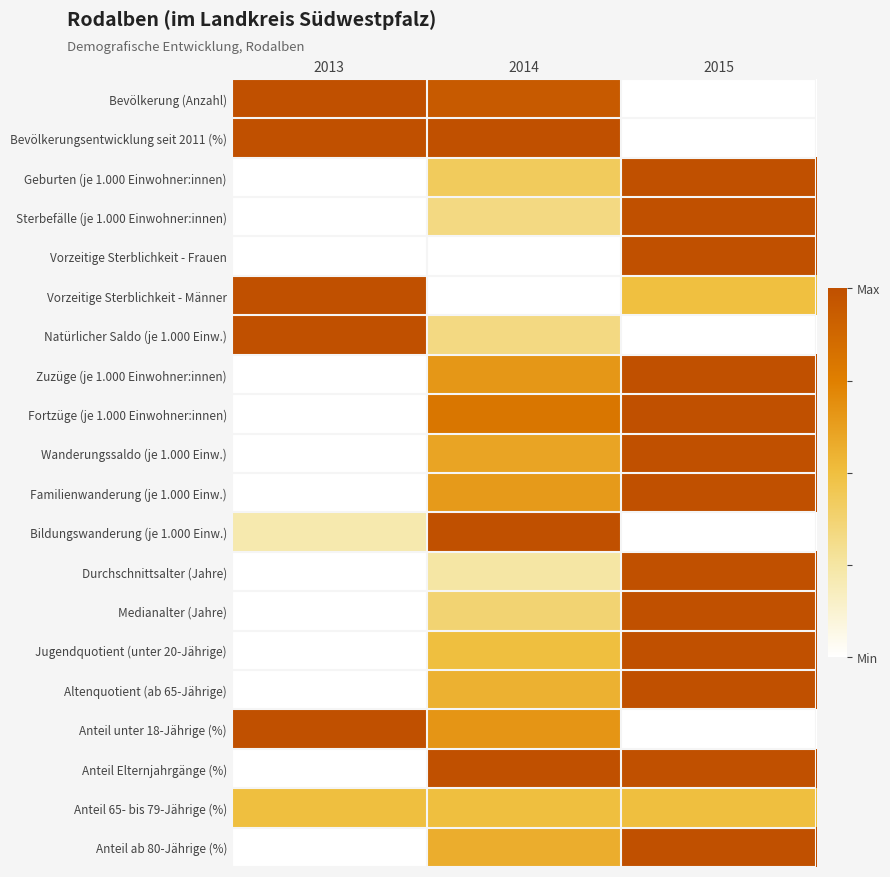

At 2015, list the series in order from smallest to largest.

Bevölkerung (Anzahl), Bevölkerungsentwicklung seit 2011 (%), Natürlicher Saldo (je 1.000 Einw.), Bildungswanderung (je 1.000 Einw.), Anteil unter 18-Jährige (%), Vorzeitige Sterblichkeit - Männer, Anteil 65- bis 79-Jährige (%), Geburten (je 1.000 Einwohner:innen), Sterbefälle (je 1.000 Einwohner:innen), Vorzeitige Sterblichkeit - Frauen, Zuzüge (je 1.000 Einwohner:innen), Fortzüge (je 1.000 Einwohner:innen), Wanderungssaldo (je 1.000 Einw.), Familienwanderung (je 1.000 Einw.), Durchschnittsalter (Jahre), Medianalter (Jahre), Jugendquotient (unter 20-Jährige), Altenquotient (ab 65-Jährige), Anteil Elternjahrgänge (%), Anteil ab 80-Jährige (%)